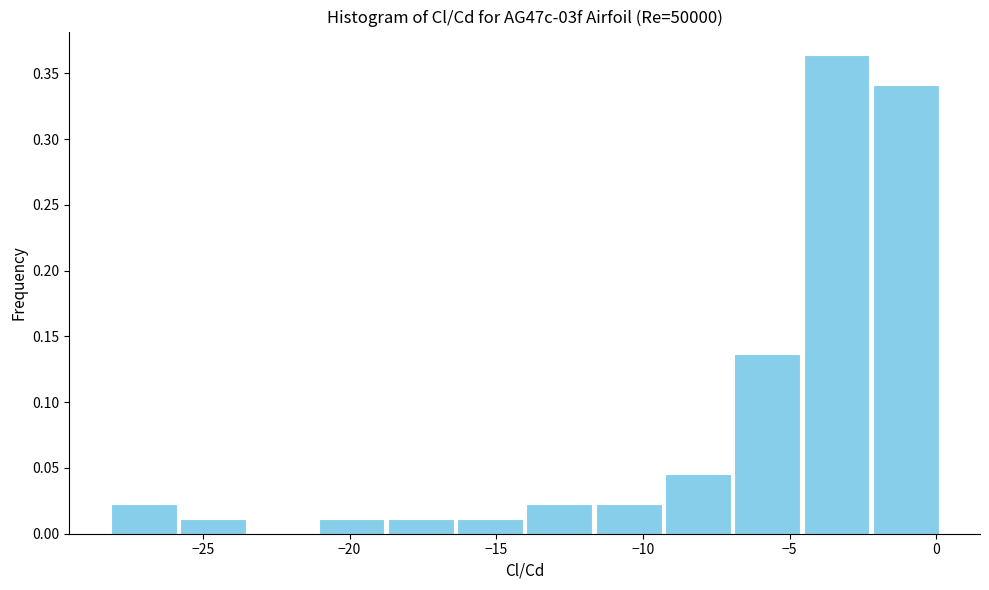

Reading left to right, list every bar in this chart as the range it spans on the x-axis followed by its height. Neither the bar edges nor the heights are printed on the chart, so give them approximately, as read against the axes.

-28.0 to -26.0: 0.025
-26.0 to -23.5: 0.010
-23.5 to -21.0: 0
-21.0 to -19.0: 0.010
-19.0 to -16.5: 0.010
-16.5 to -14.0: 0.010
-14.0 to -11.5: 0.025
-11.5 to -9.5: 0.025
-9.5 to -7.0: 0.045
-7.0 to -4.5: 0.135
-4.5 to -2.0: 0.365
-2.0 to 0.0: 0.340